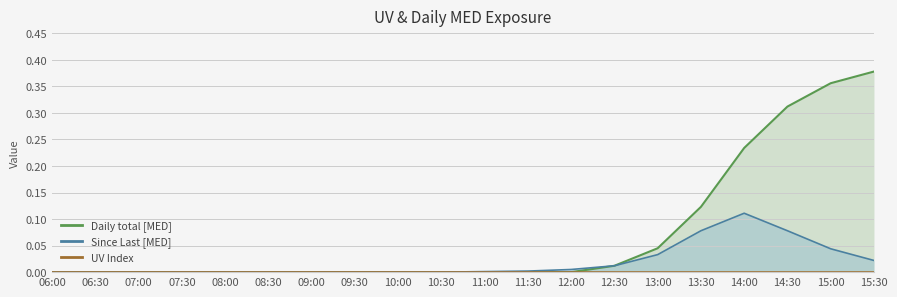

Reading left to right, list all the values displayed in this chart.

Daily total [MED]: 0.0	0.0	0.0	0.0	0.0	0.0	0.0	0.0	0.0	0.0	0.0	0.0	0.0	0.0	0.0	0.1	0.2	0.3	0.4	0.4
Since Last [MED]: 0.0	0.0	0.0	0.0	0.0	0.0	0.0	0.0	0.0	0.0	0.0	0.0	0.0	0.0	0.0	0.1	0.1	0.1	0.0	0.0